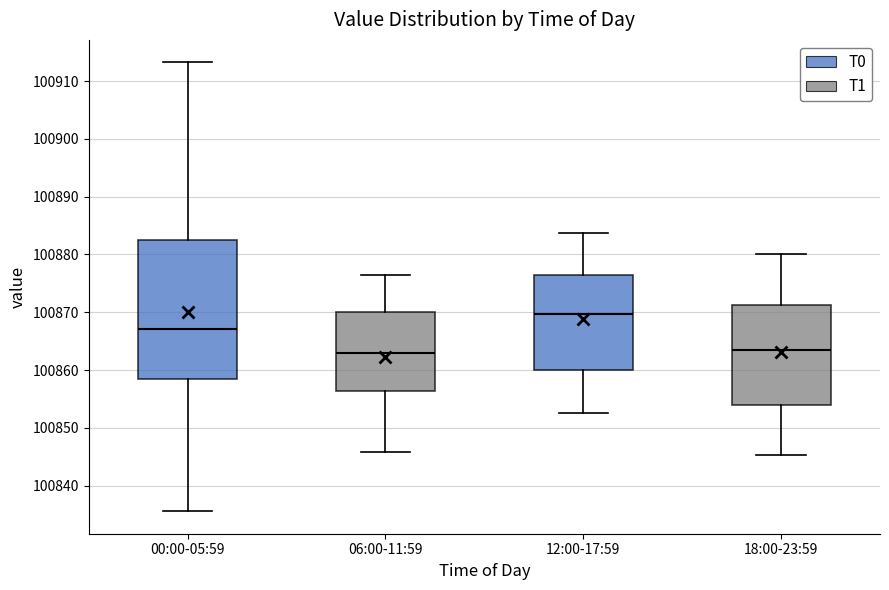

Where does the median line of the box for 12:00-17:59 sit on the y-axis? The values are not printed on the chart, so give them approximately, as read against the axis.

100870